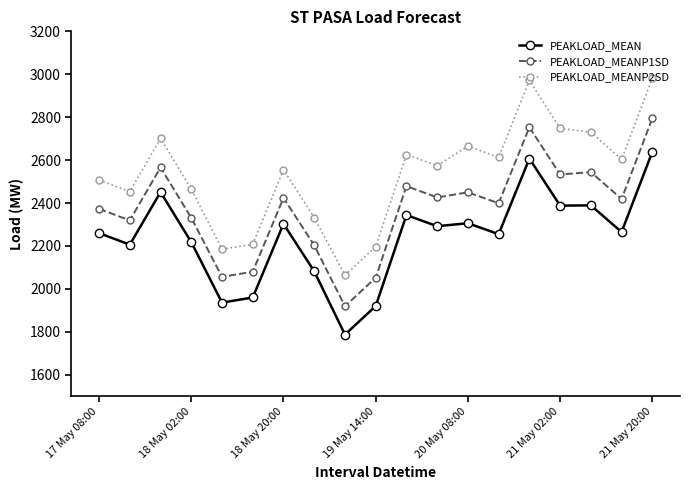

True or false: PEAKLOAD_MEAN and PEAKLOAD_MEANP2SD cross at least once.

False